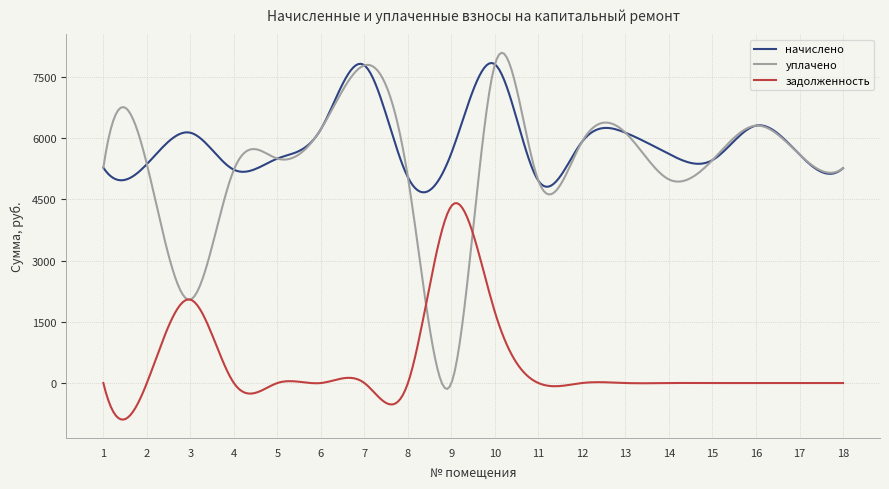

List the series in order of their peak value, highest first.

уплачено, начислено, задолженность